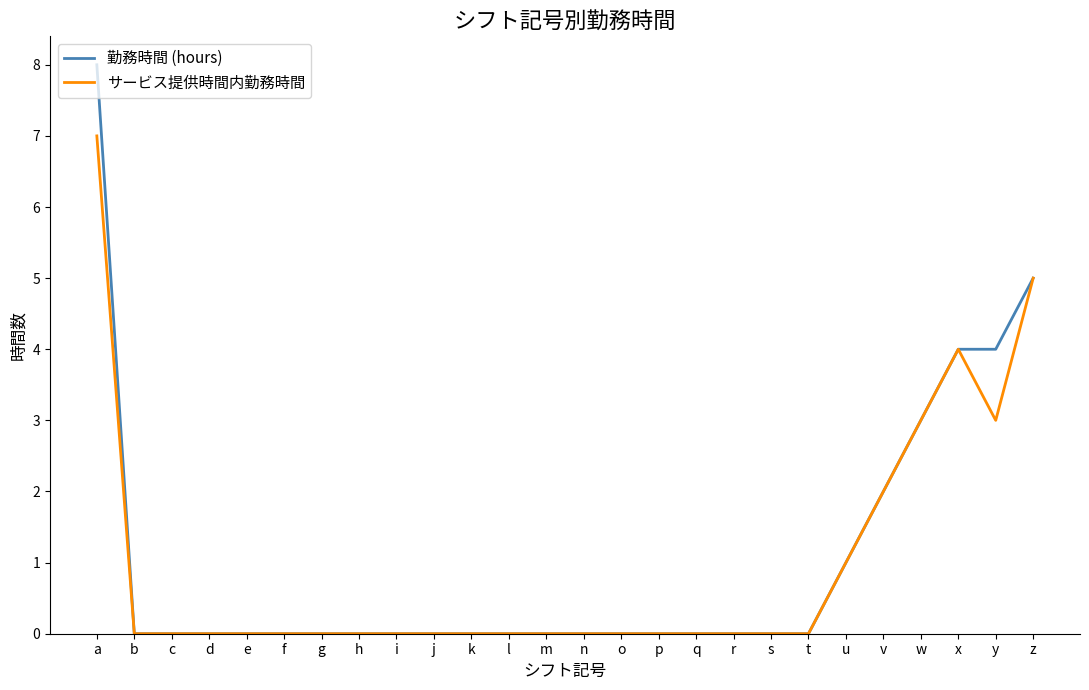

List the series in order of their peak value, highest first.

勤務時間 (hours), サービス提供時間内勤務時間